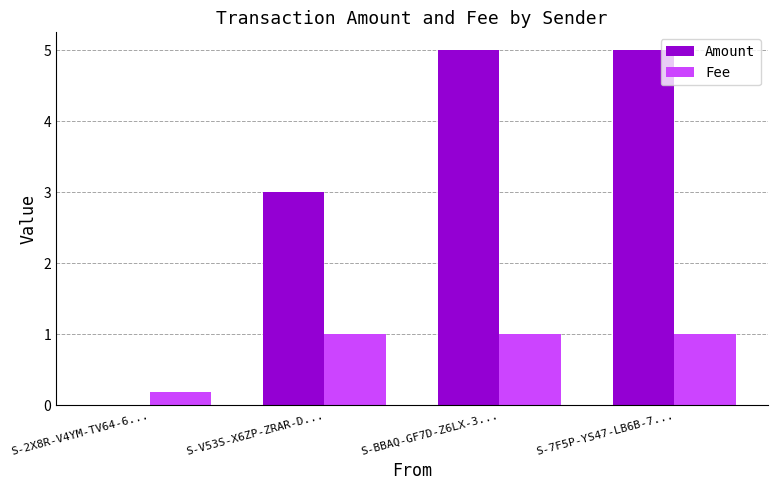

Which series has the largest total across all categories?

Amount